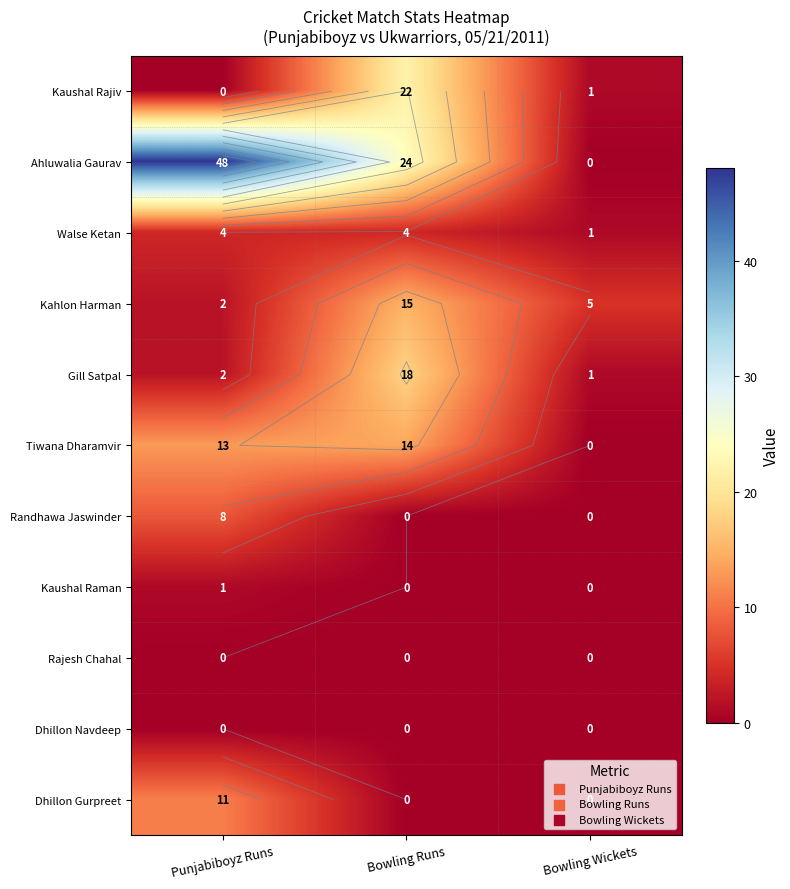

Between Punjabiboyz Runs and Bowling Runs, which series saw the biggest shift?

Ahluwalia Gaurav